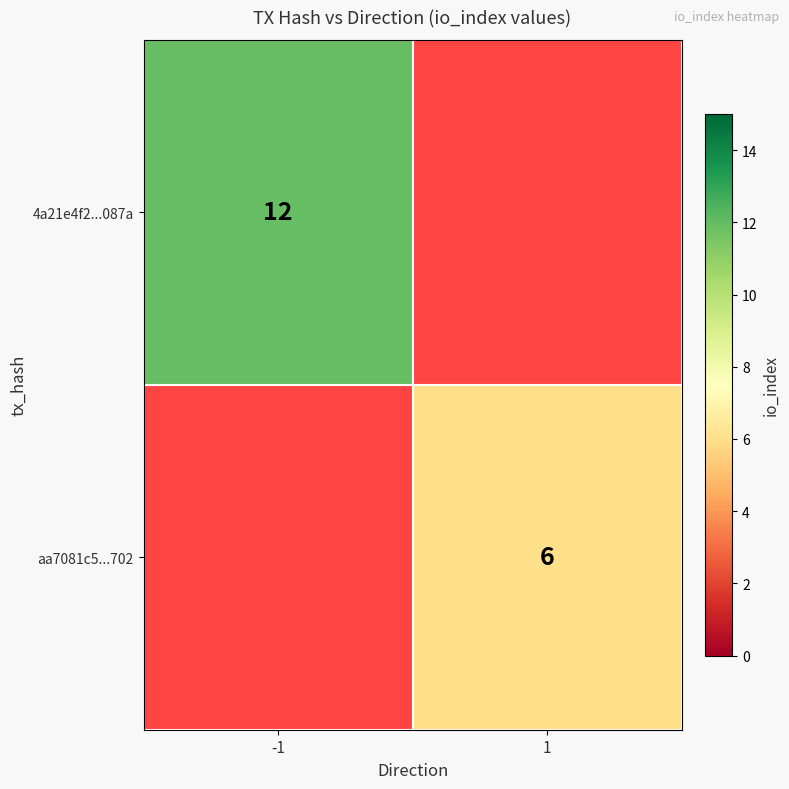

Which has a higher value, 1 or -1?

-1